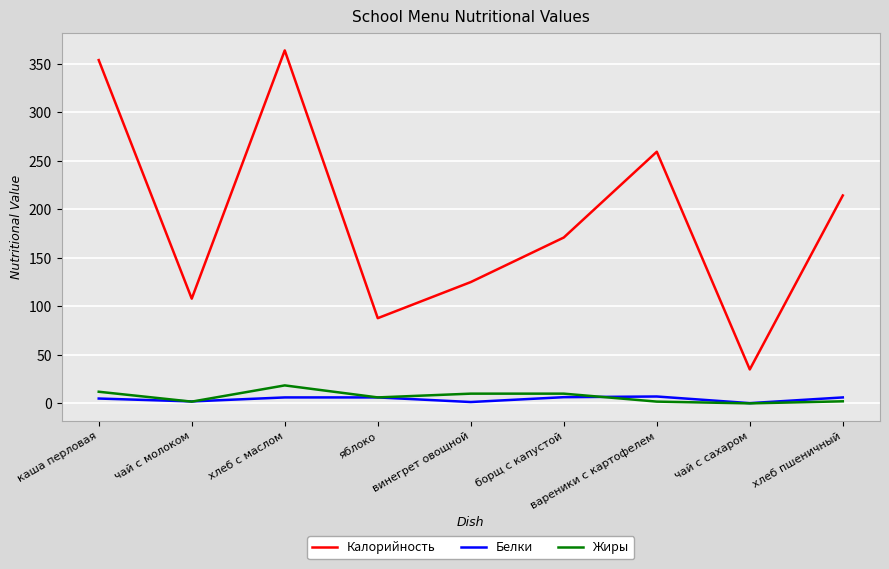

What is the total value across all series at каша перловая?

371.0